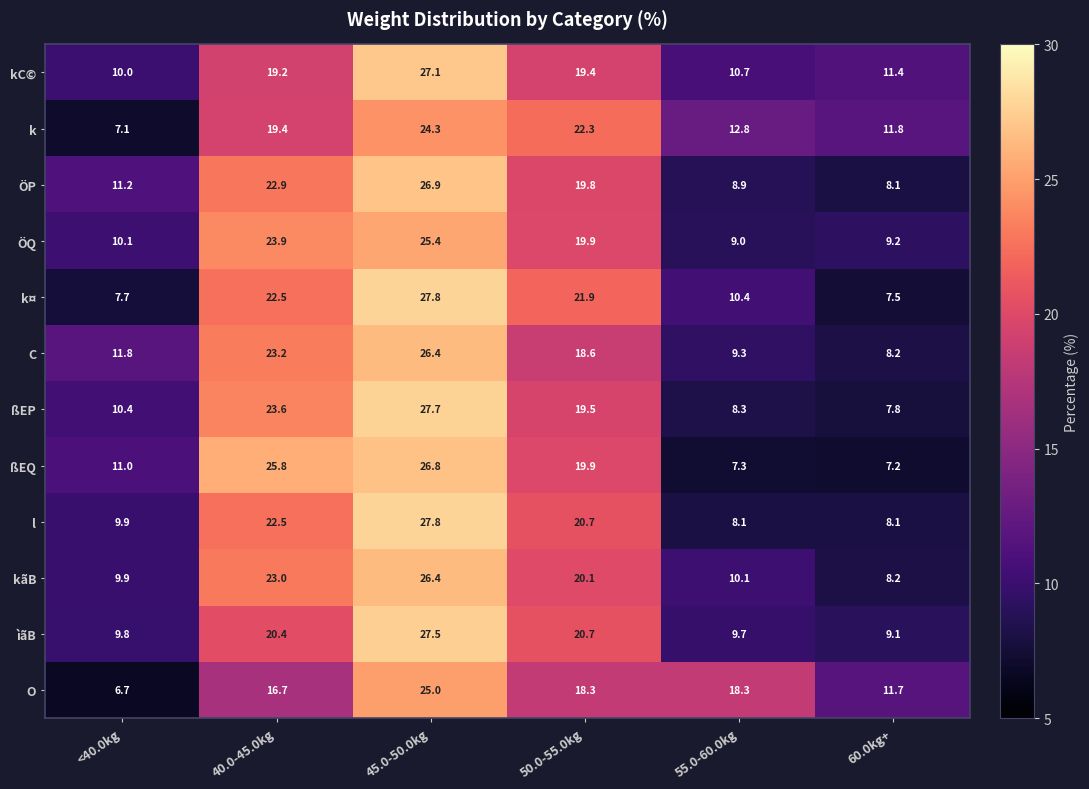

What is the difference between the highest and lowest values at 55.0-60.0kg?

11.0